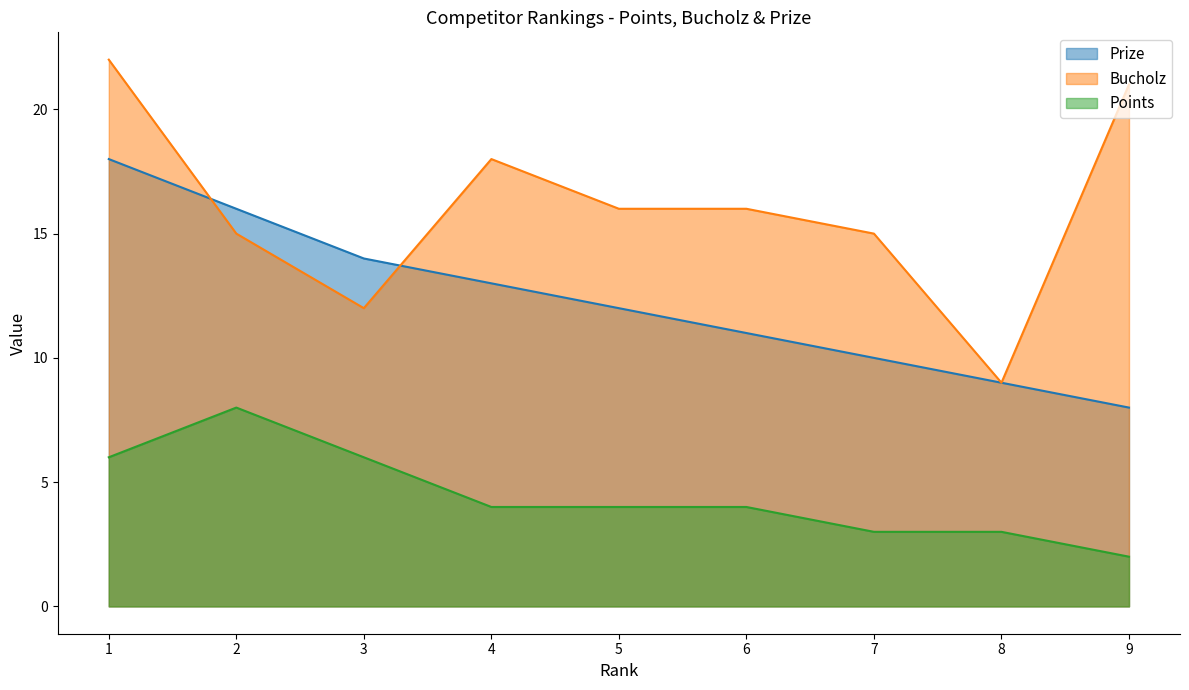

What is the difference between the second highest and minimum values in the Bucholz series?

12